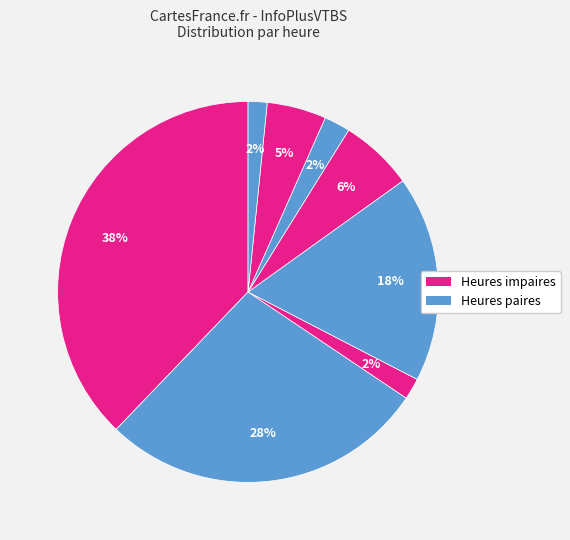

How many segments does this pie chart have?

8